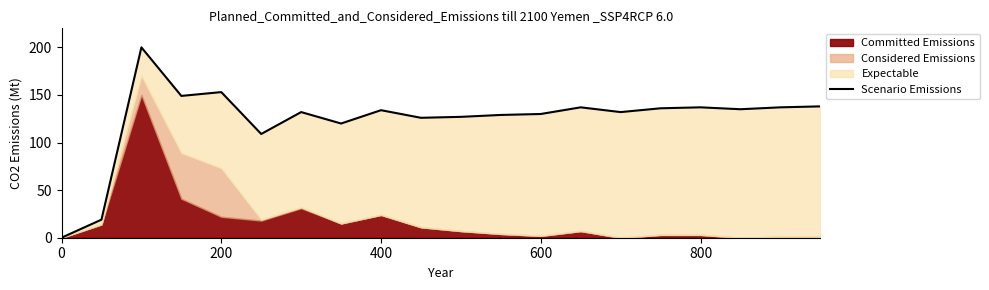

How many interior local valleys (lower than both neighbors) does the data have?

6